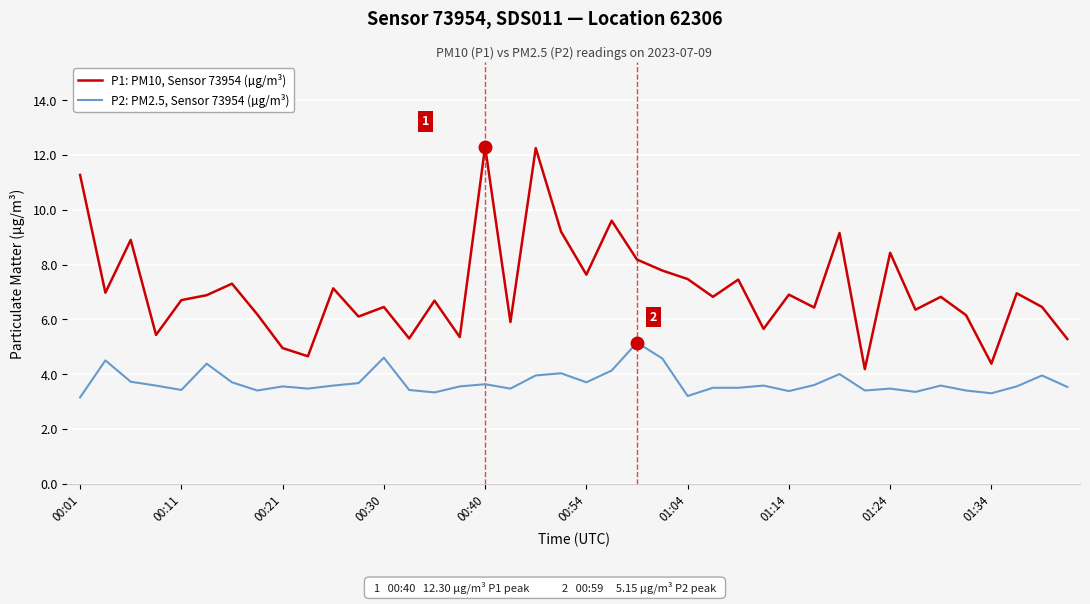

What are all the series names shown in the legend?

P1: PM10, Sensor 73954 (µg/m³), P2: PM2.5, Sensor 73954 (µg/m³)